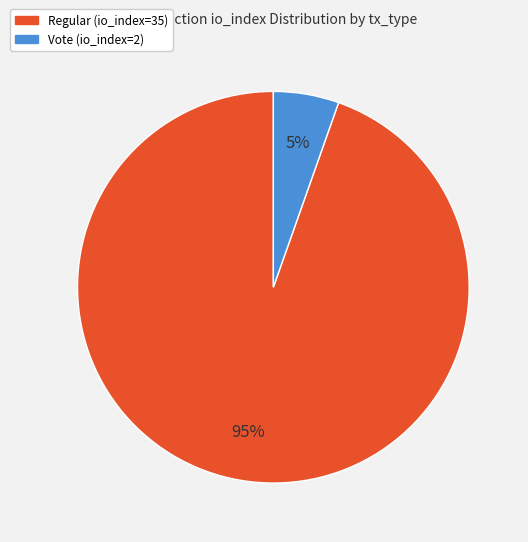

Is the sum of Regular (io_index=35) and Vote (io_index=2) greater than half?

Yes